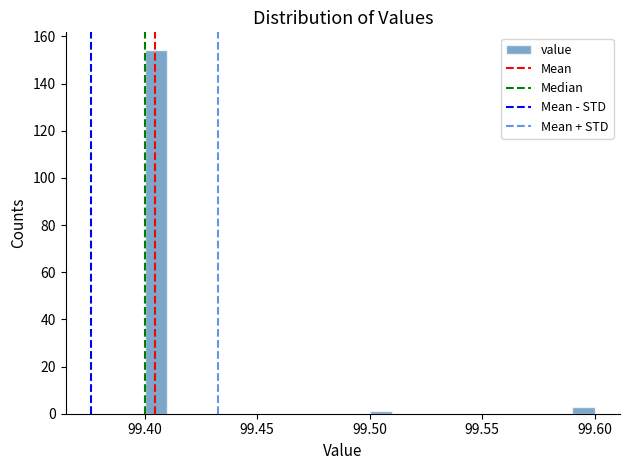

Read against the x-axis, roughly where is the centre of the tallest bar?

99.405